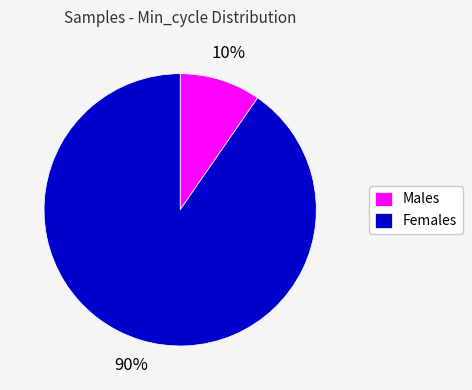

Combined, do Males and Females account for over 50%?

Yes